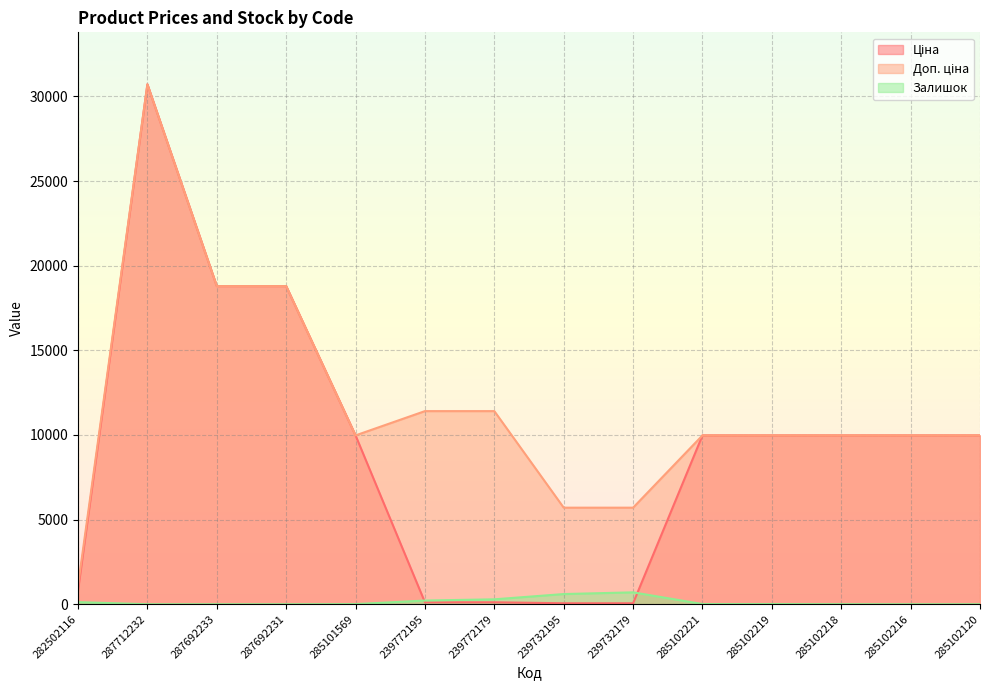

How many data points does each series have?

14